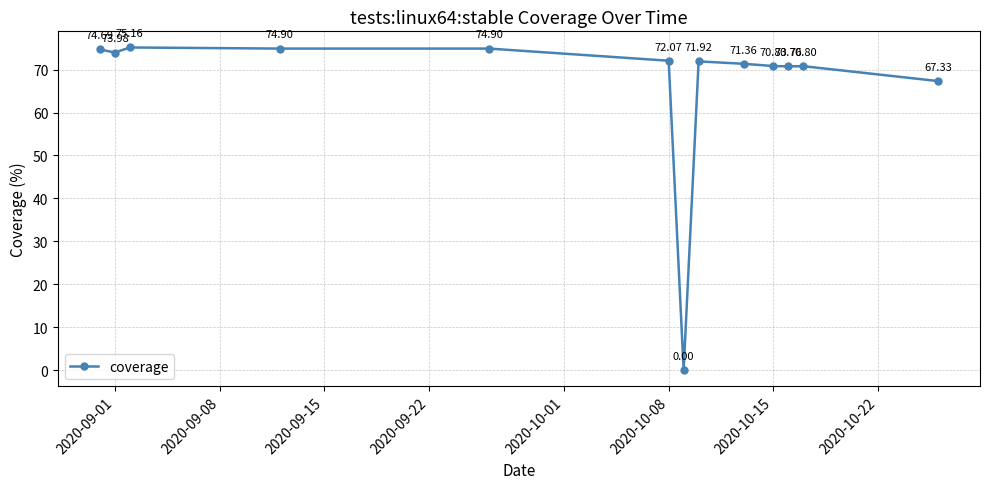

True or false: the data has more than 1 interior local peaks.

True